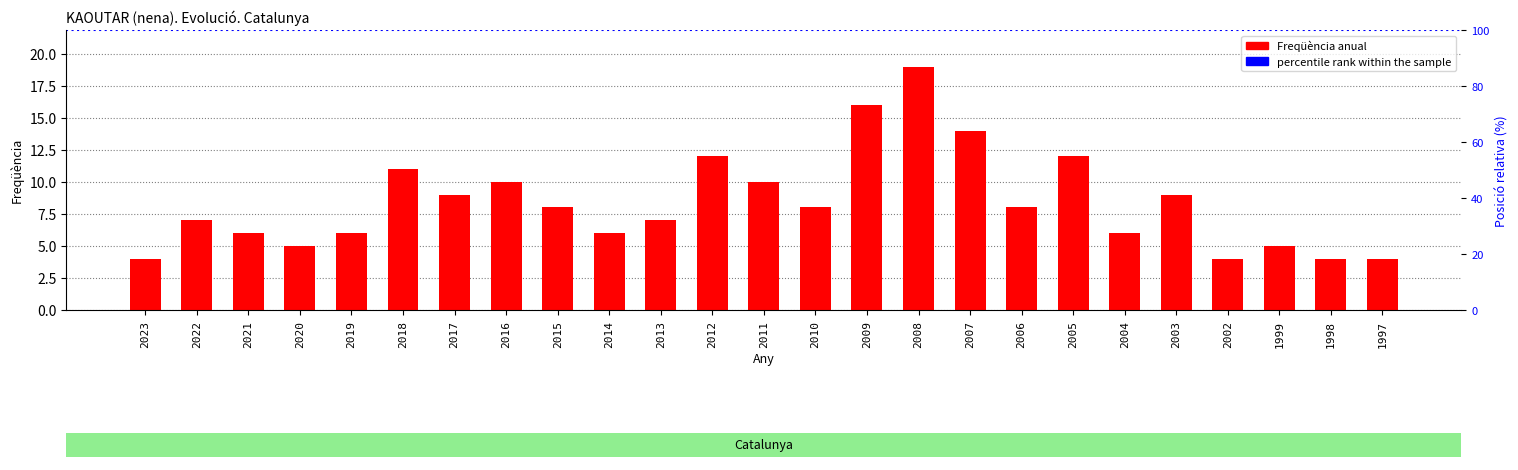

Reading right to left, extract all data points from this chart.

1997=4	1998=4	1999=5	2002=4	2003=9	2004=6	2005=12	2006=8	2007=14	2008=19	2009=16	2010=8	2011=10	2012=12	2013=7	2014=6	2015=8	2016=10	2017=9	2018=11	2019=6	2020=5	2021=6	2022=7	2023=4